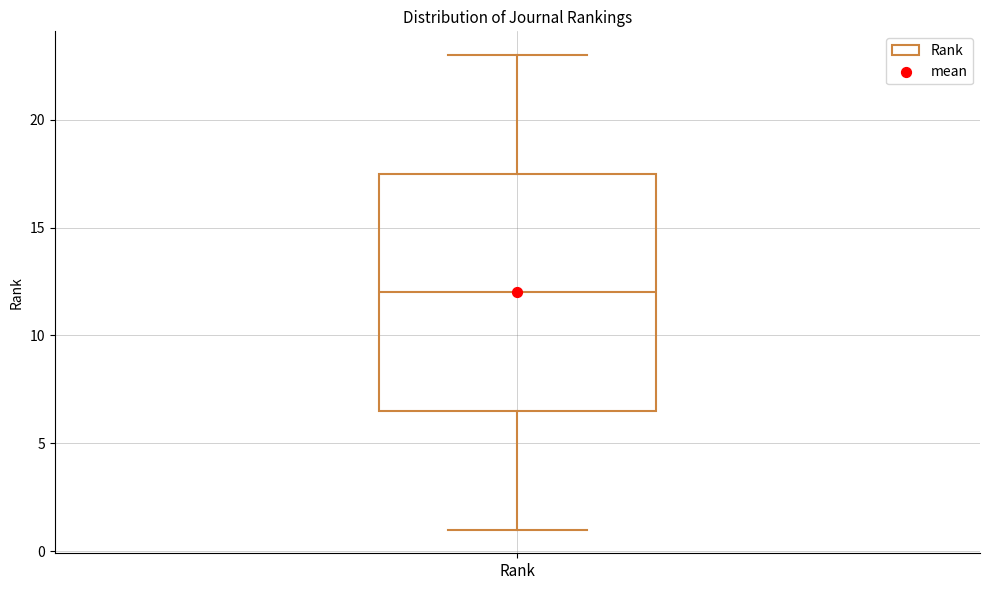

Where is the lower edge of the box for Rank on the y-axis? The values are not printed on the chart, so give them approximately, as read against the axis.

6.5